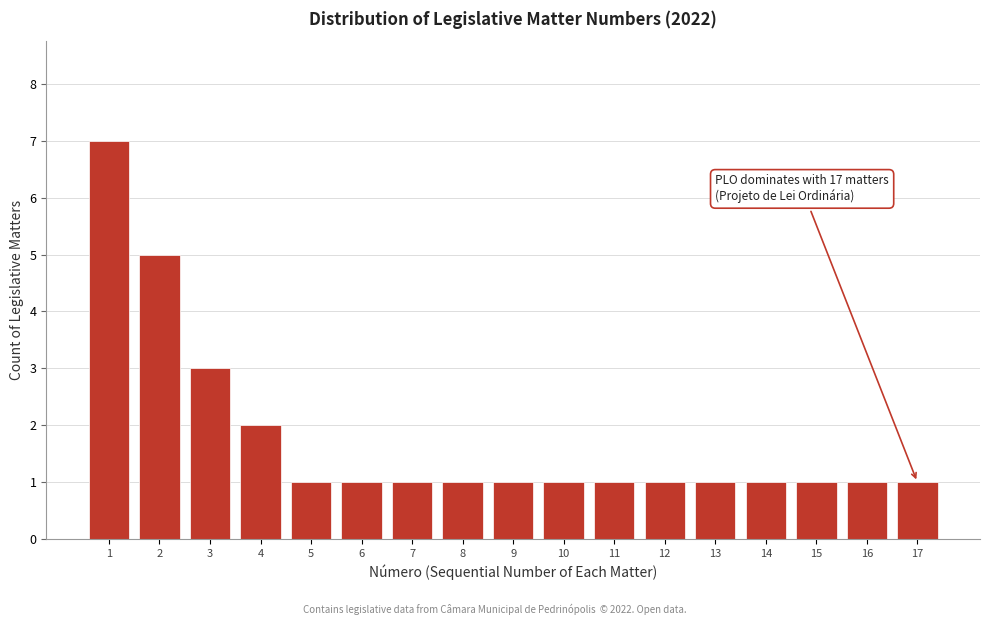

Reading left to right, transcribe all the data shown in this chart.

1=7	2=5	3=3	4=2	5=1	6=1	7=1	8=1	9=1	10=1	11=1	12=1	13=1	14=1	15=1	16=1	17=1